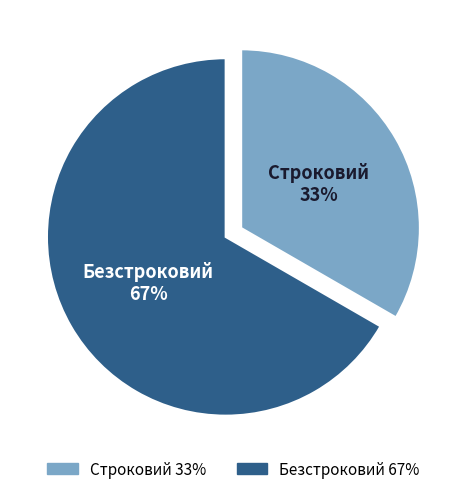

To the nearest percent, what is the combined percentage of Безстроковий and Строковий?

100%